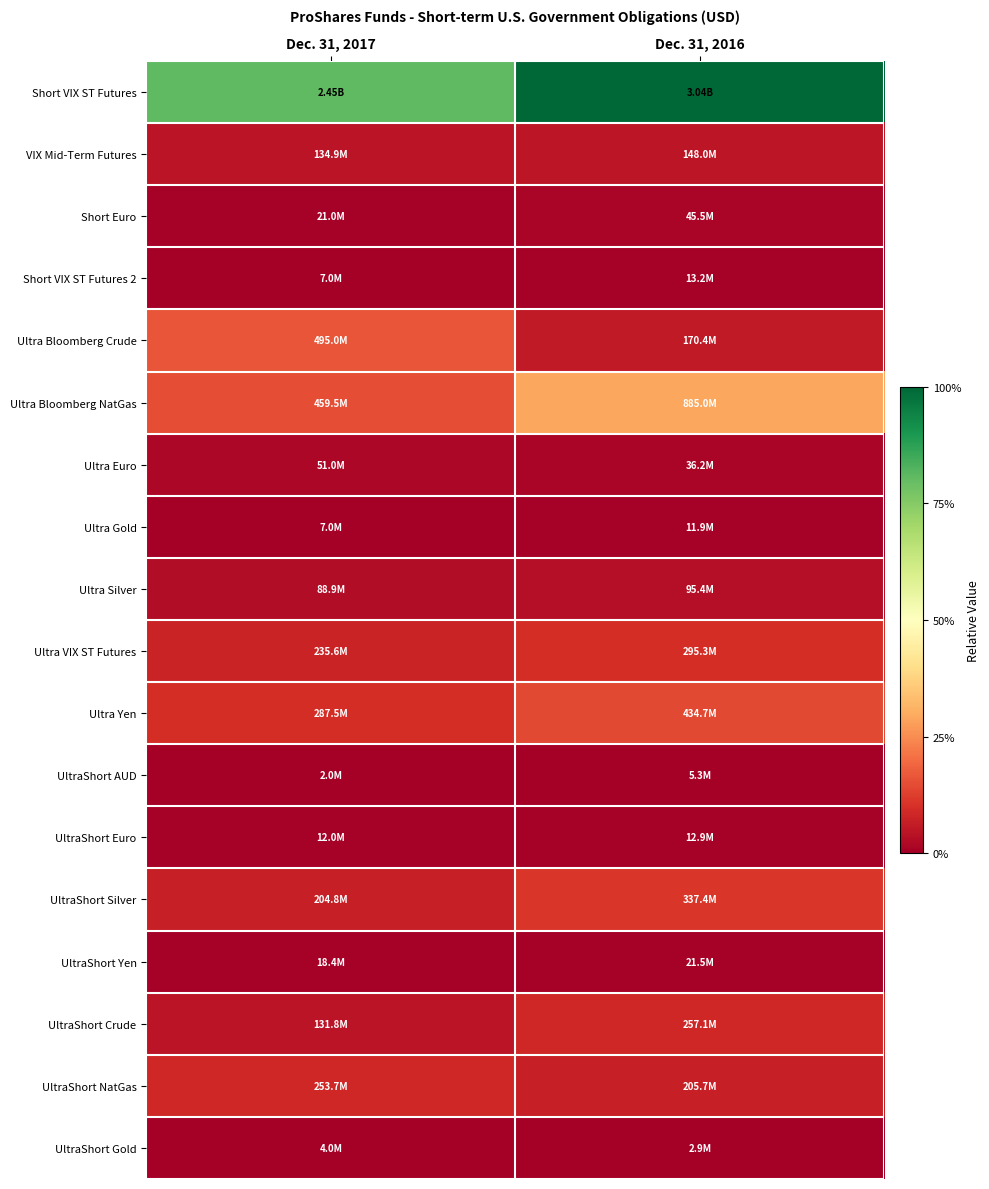

What is the spread (max minus min) of values at Dec. 31, 2016?

1.0